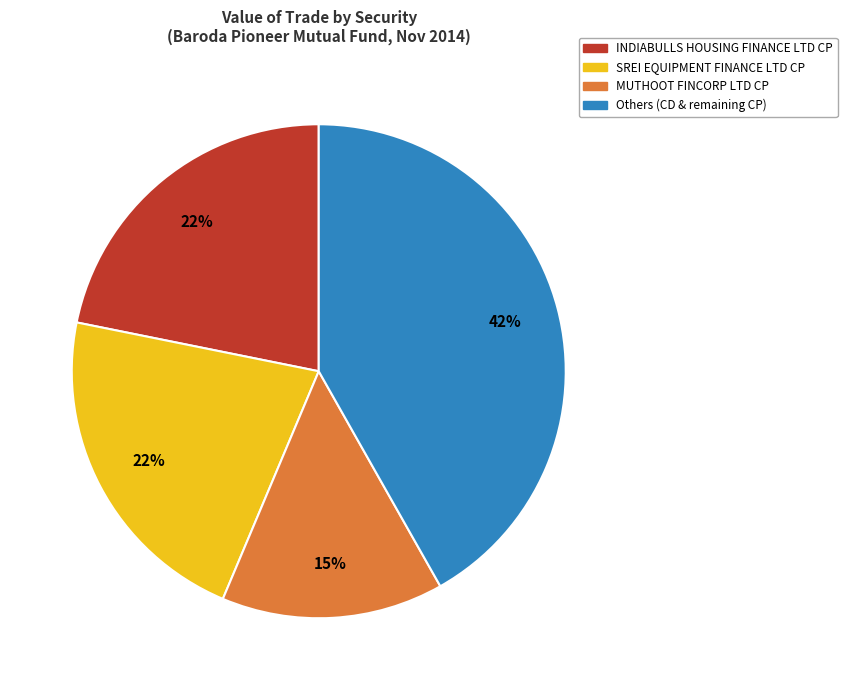

How many segments does this pie chart have?

4